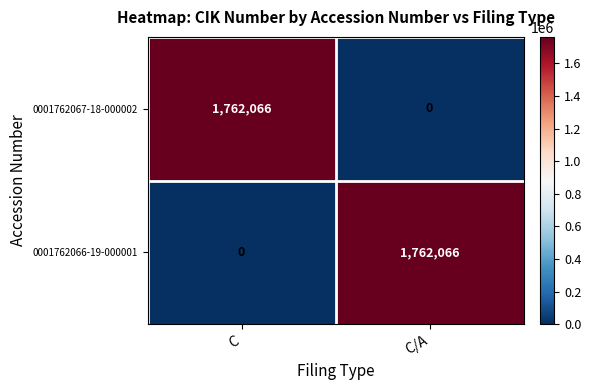

At C/A, list the series in order from smallest to largest.

0001762067-18-000002, 0001762066-19-000001